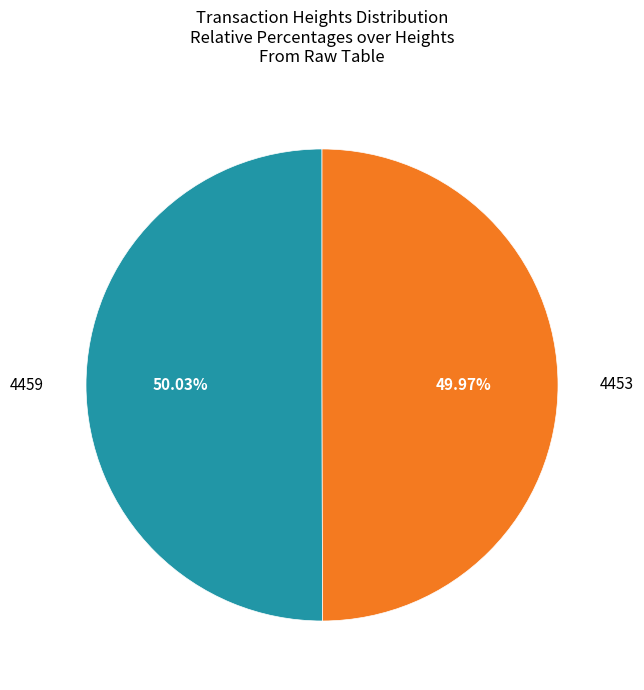

To the nearest percent, what portion does 4459 represent?

50%